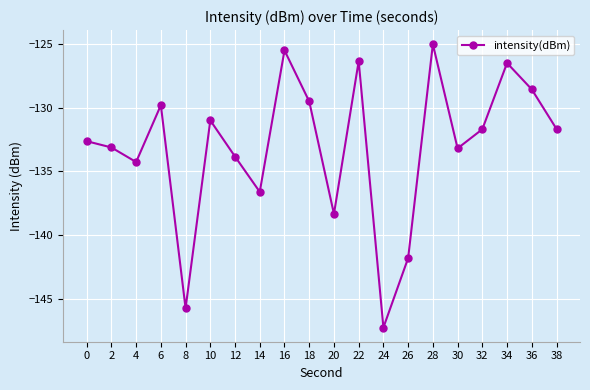

Is it true that the value at 36 is -128.6?

True